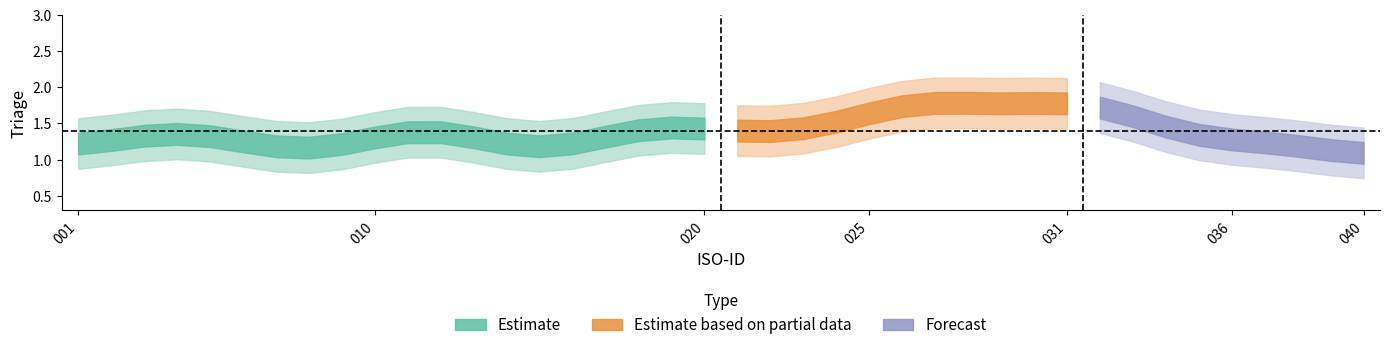

What is the highest value of the Estimate based on partial data series?

2